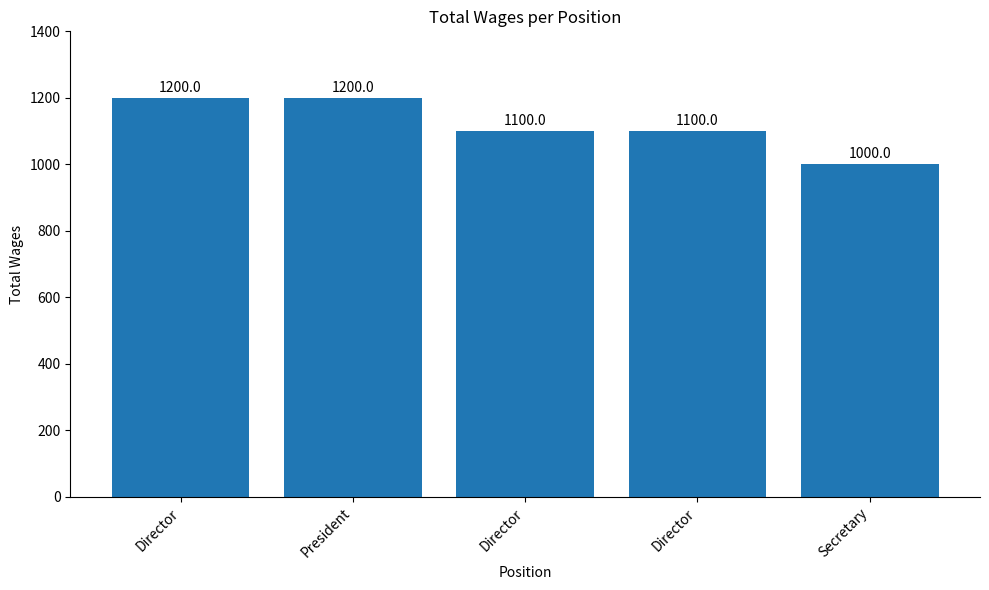

How many values are below 1100?

1